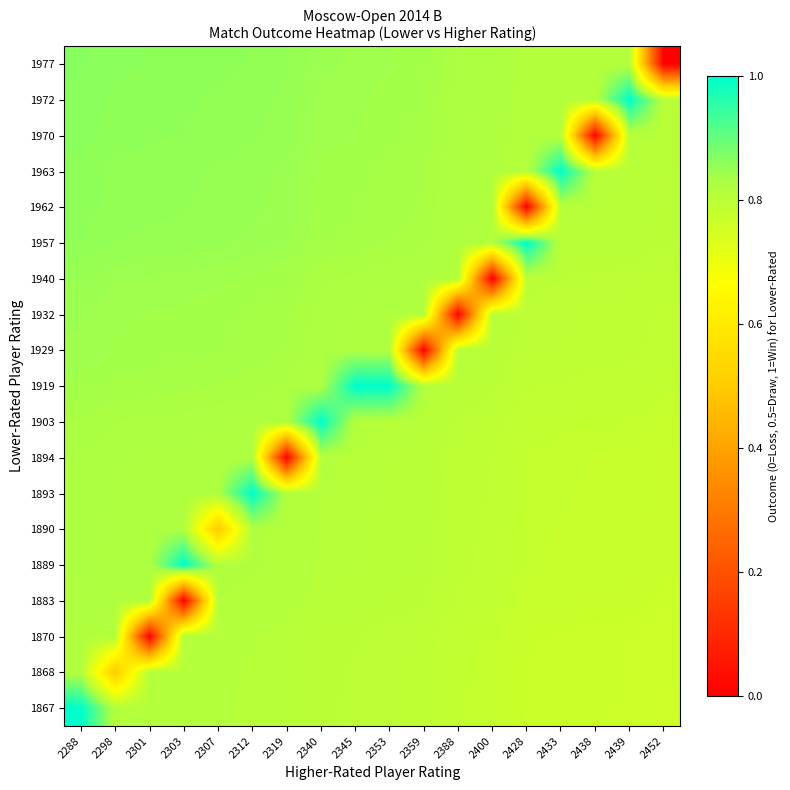

What is the greatest value displayed?

1.0